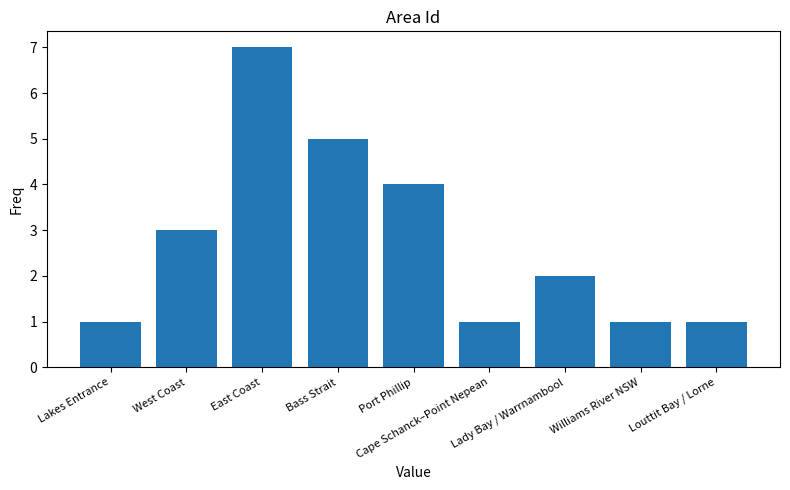

Count the values in the range 1 to 4.

7